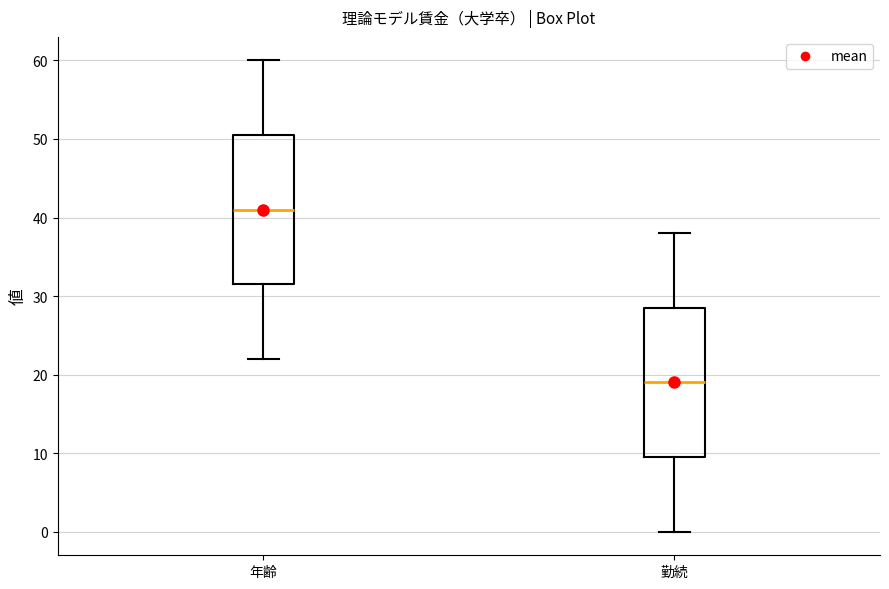

Where does the upper whisker of the box for 勤続 end on the y-axis? The values are not printed on the chart, so give them approximately, as read against the axis.

38